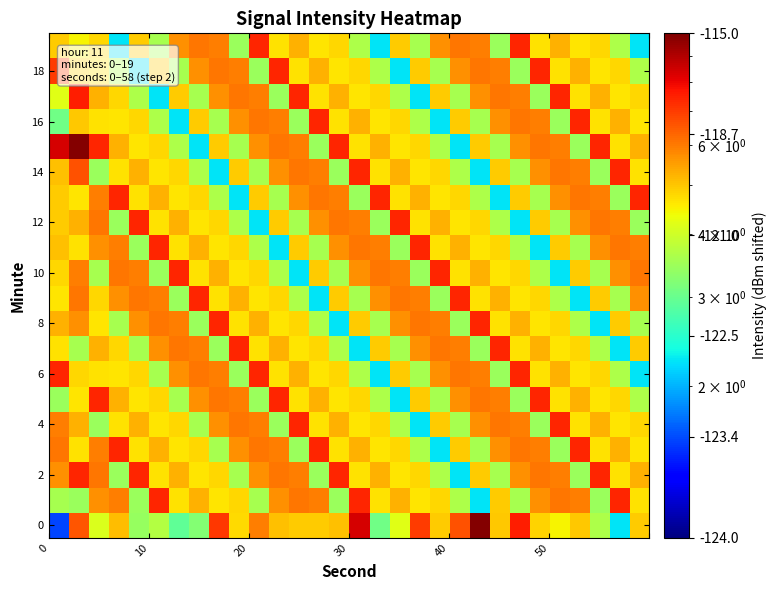

How many distinct data groups are displayed?

20